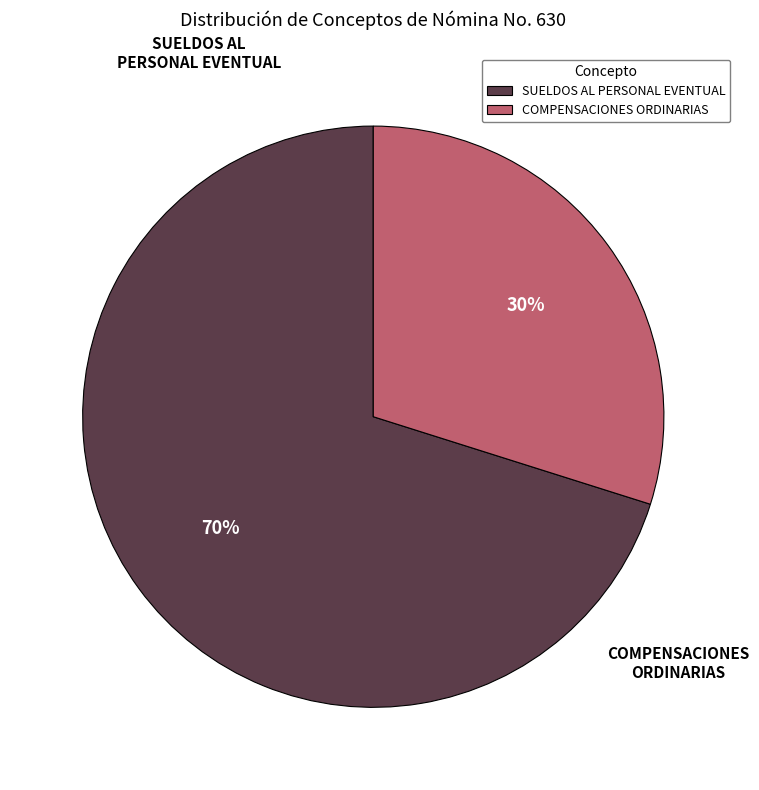

Do COMPENSACIONES ORDINARIAS and SUELDOS AL PERSONAL EVENTUAL together represent more than half of the pie?

Yes